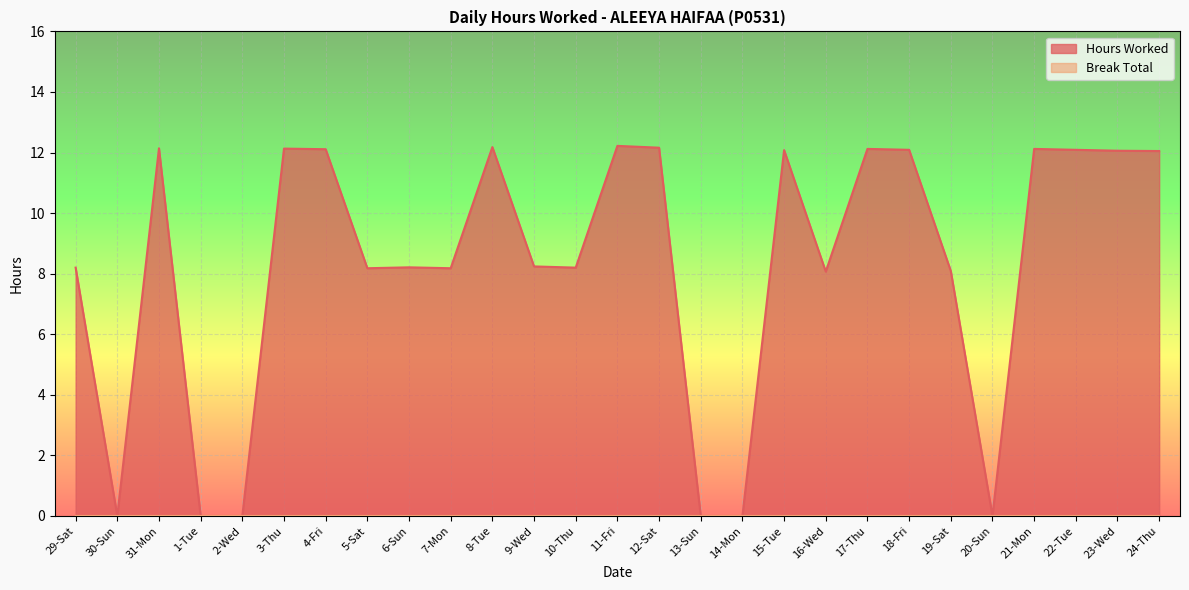

Between 24-Thu and 10-Thu, which is larger?

24-Thu